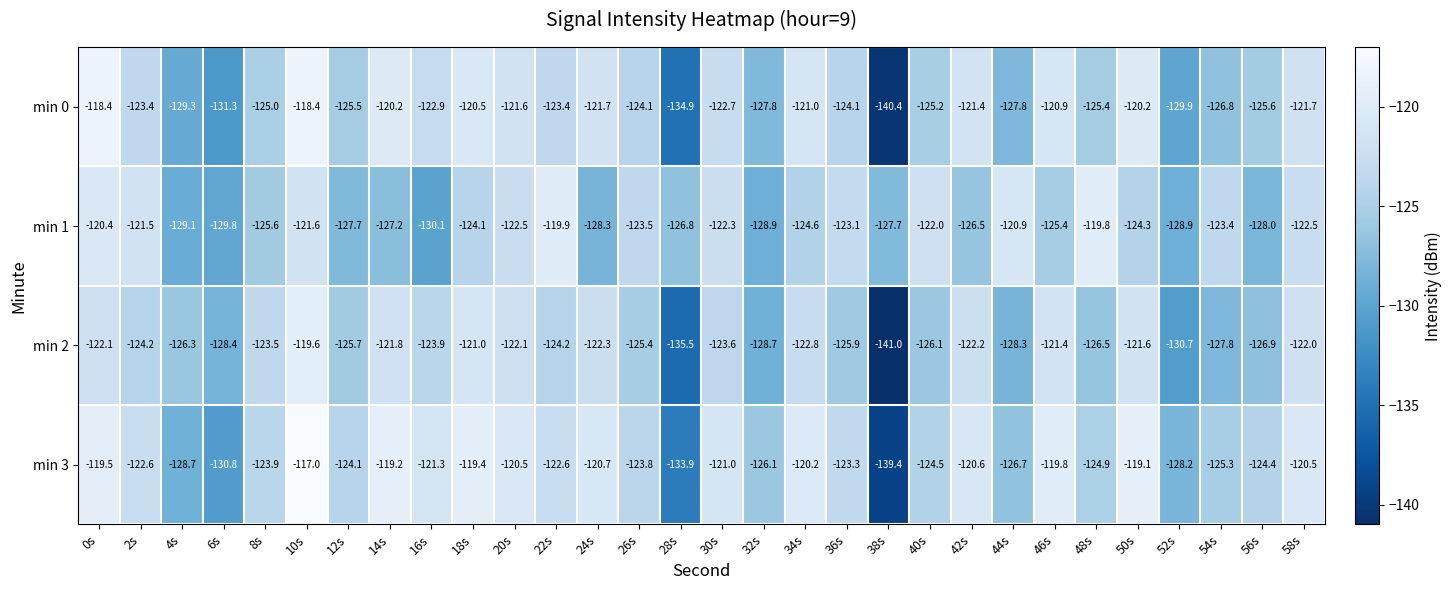

Is the value of min 2 at 40s greater than the value of min 0 at 10s?

No